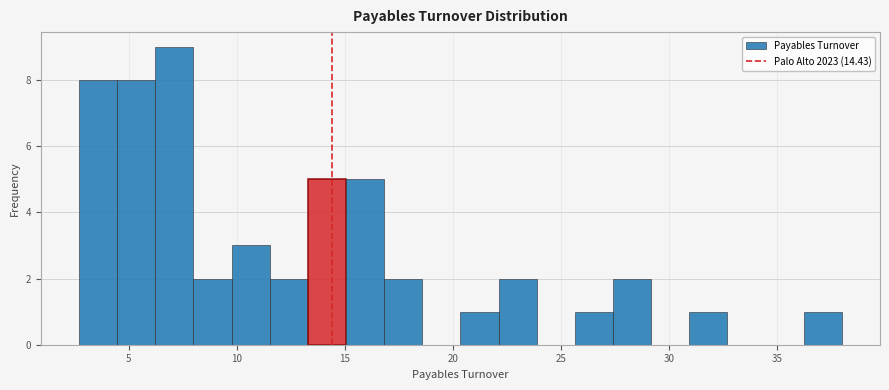

Read against the x-axis, roughly where is the centre of the tallest bar?

7.0